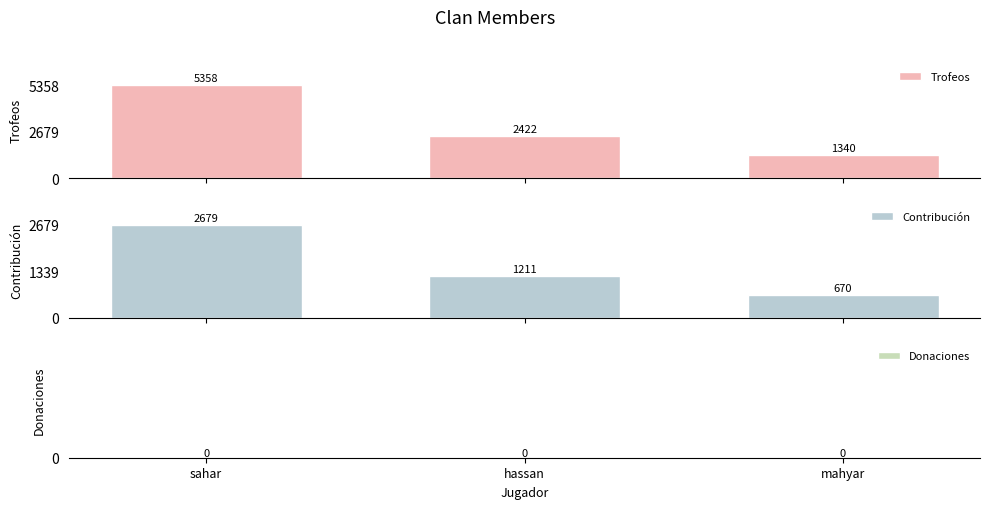

At which category does the chart reach its peak across all series?

sahar